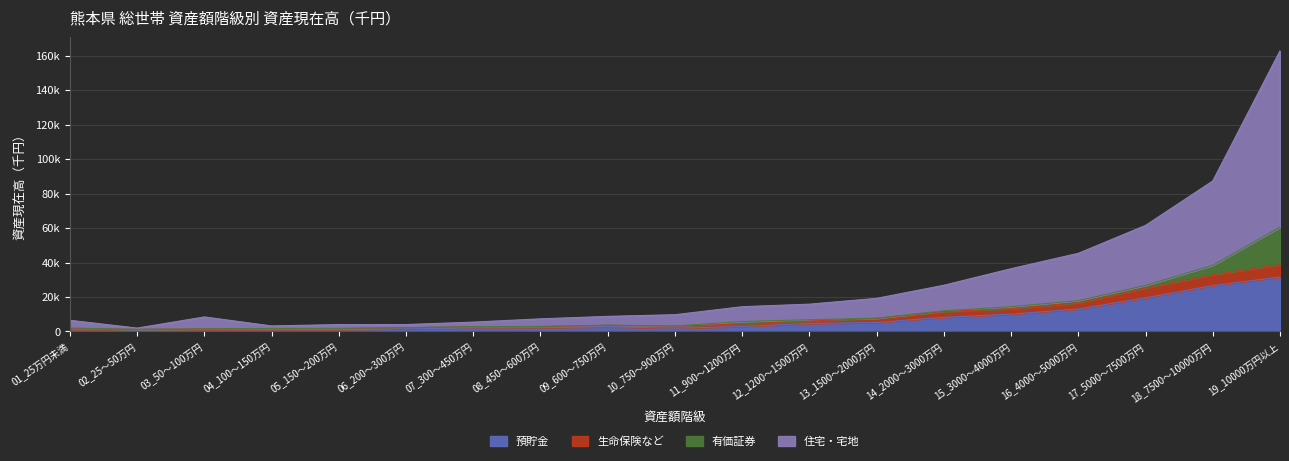

Does the chart have visible grid lines?

Yes